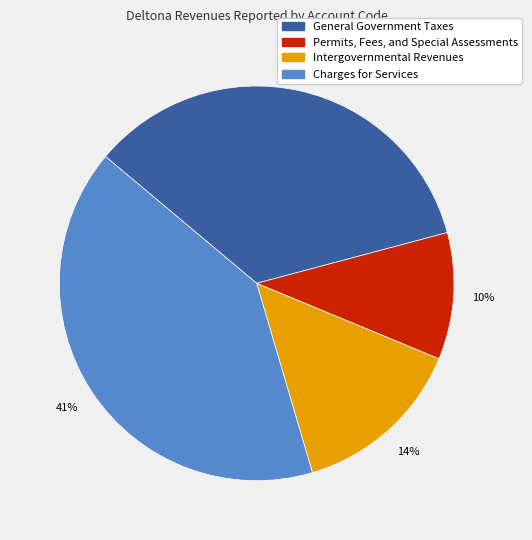

How many segments does this pie chart have?

4